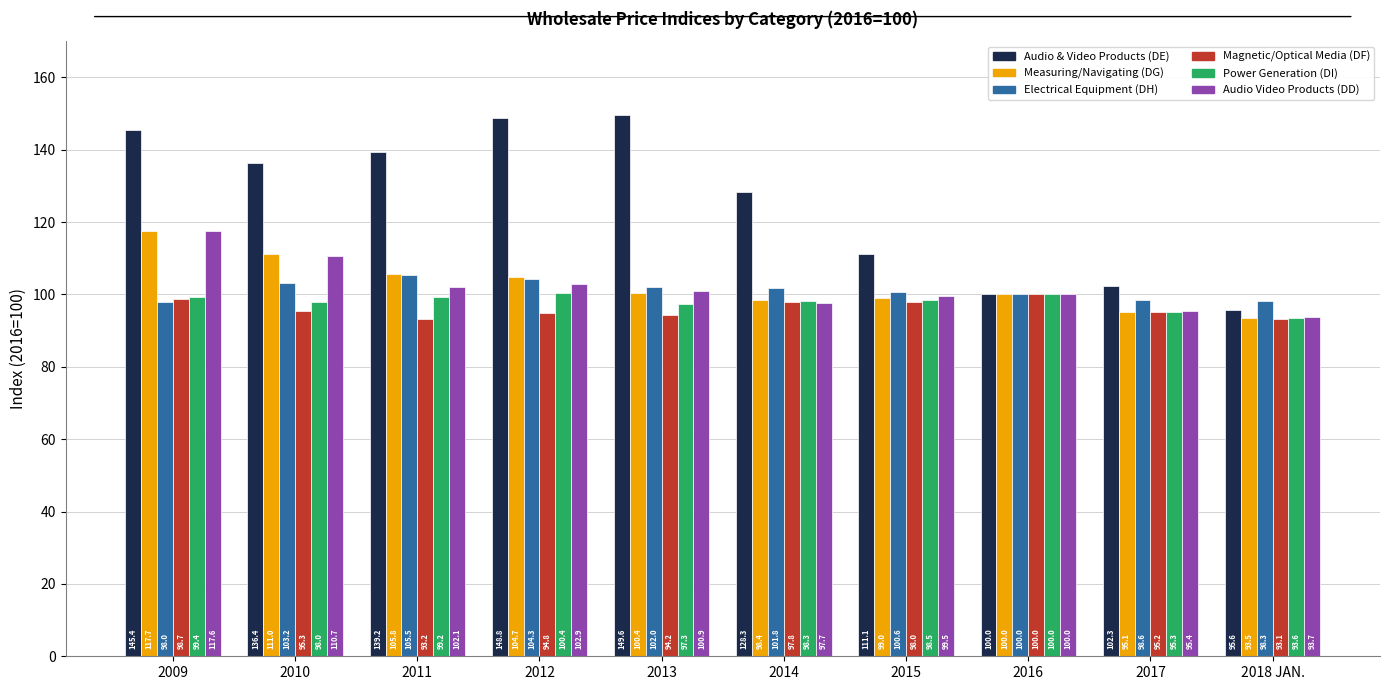

What is the label of the 4th bar from the right?

2015